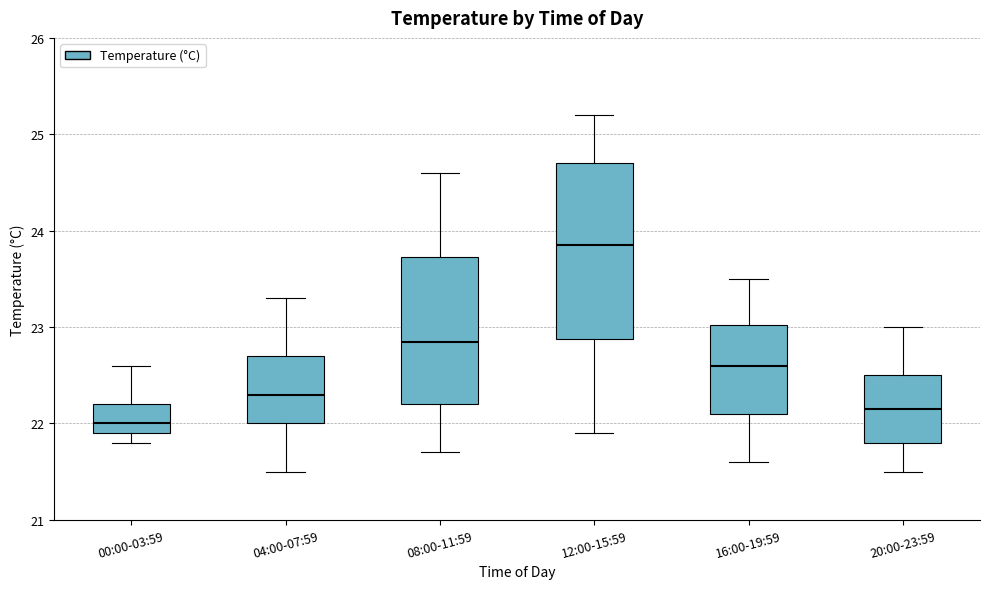

Comparing the boxes themselves (not the whiskers), which one is the tallest?

12:00-15:59